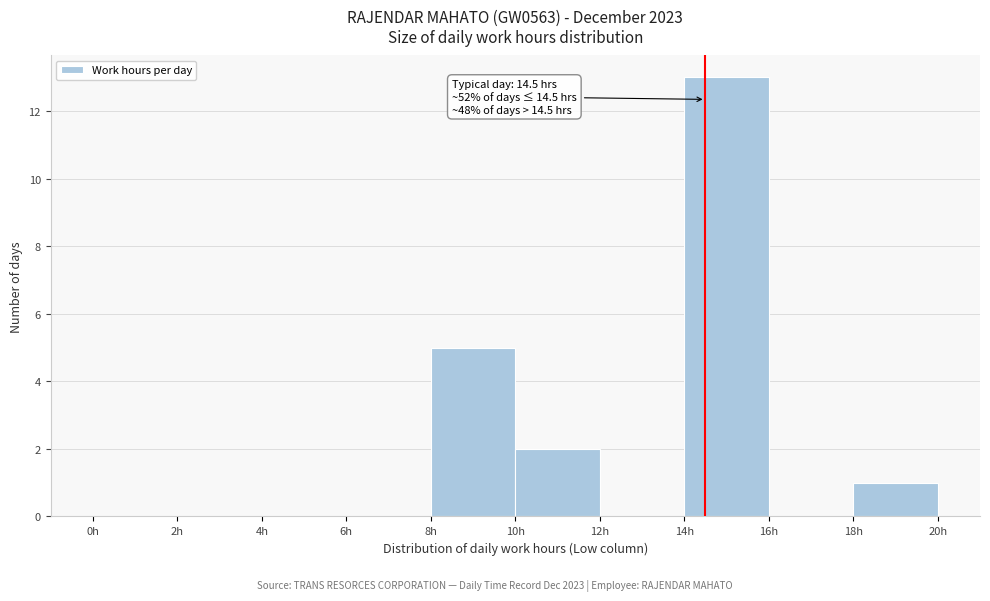

Which range on the x-axis has the tallest bar?

14 to 16